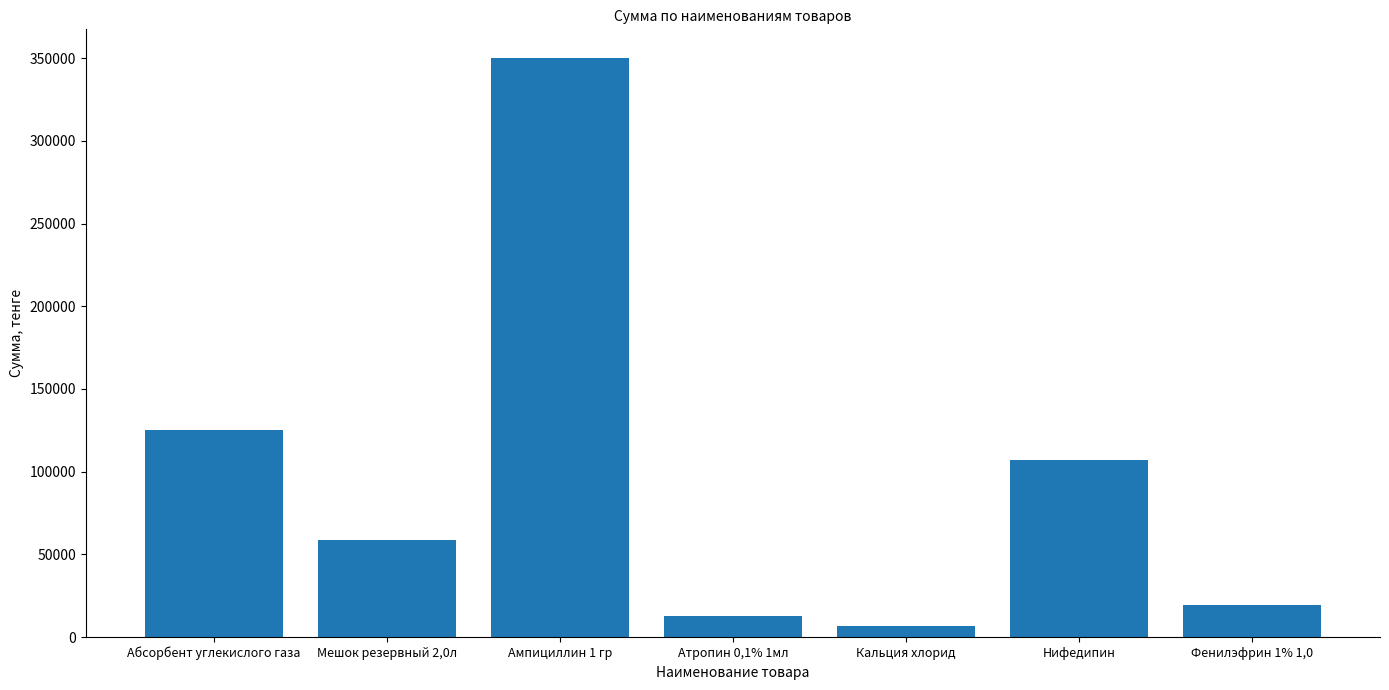

Rank the categories by value from lowest to highest.

Кальция хлорид, Атропин 0,1% 1мл, Фенилэфрин 1% 1,0, Мешок резервный 2,0л, Нифедипин, Абсорбент углекислого газа, Ампициллин 1 гр